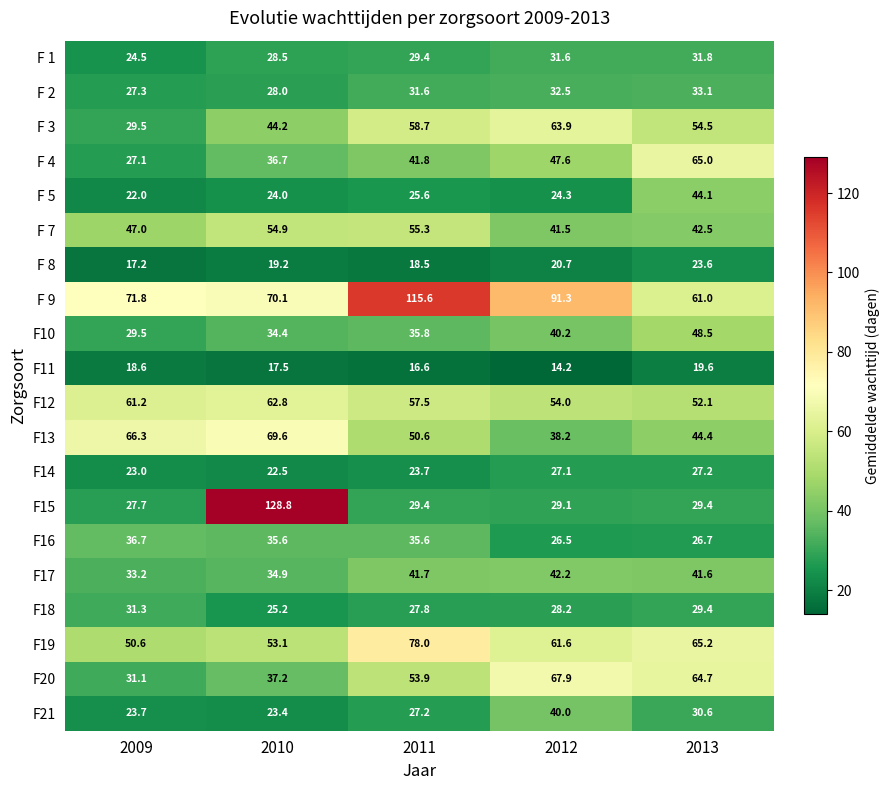

List the series in order of their peak value, lowest first.

F11, F 8, F14, F18, F 1, F 2, F16, F21, F17, F 5, F10, F 7, F12, F 3, F 4, F20, F13, F19, F 9, F15